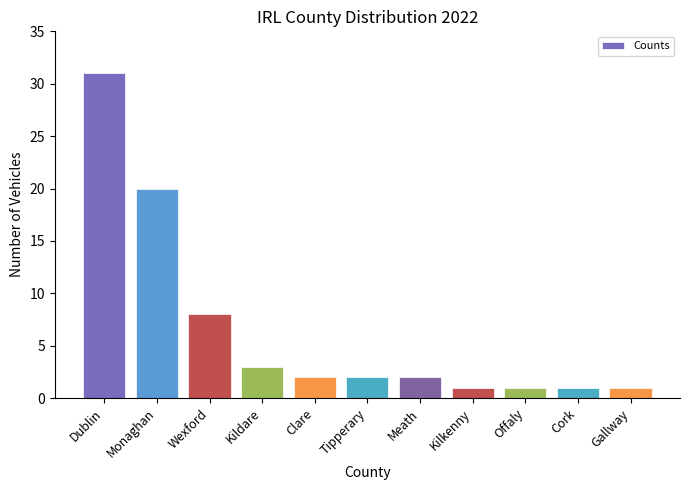

Reading right to left, transcribe all the data shown in this chart.

1	1	1	1	2	2	2	3	8	20	31